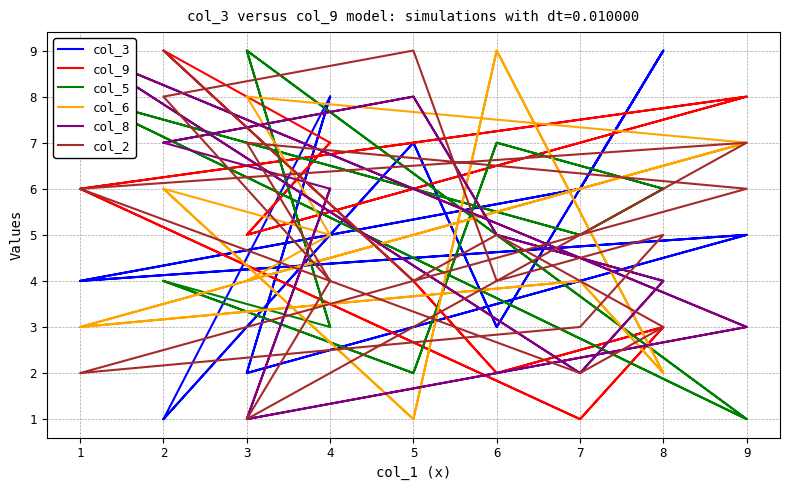

Which label corresponds to the largest value in the chart?

8